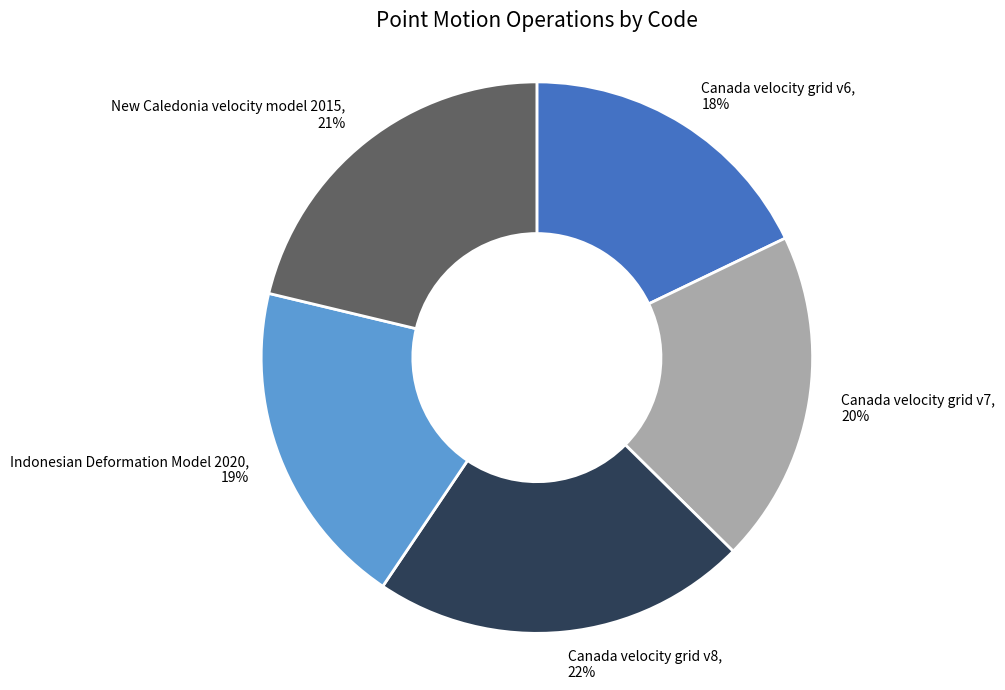

Do New Caledonia velocity model 2015 and Canada velocity grid v6 together represent more than half of the pie?

No